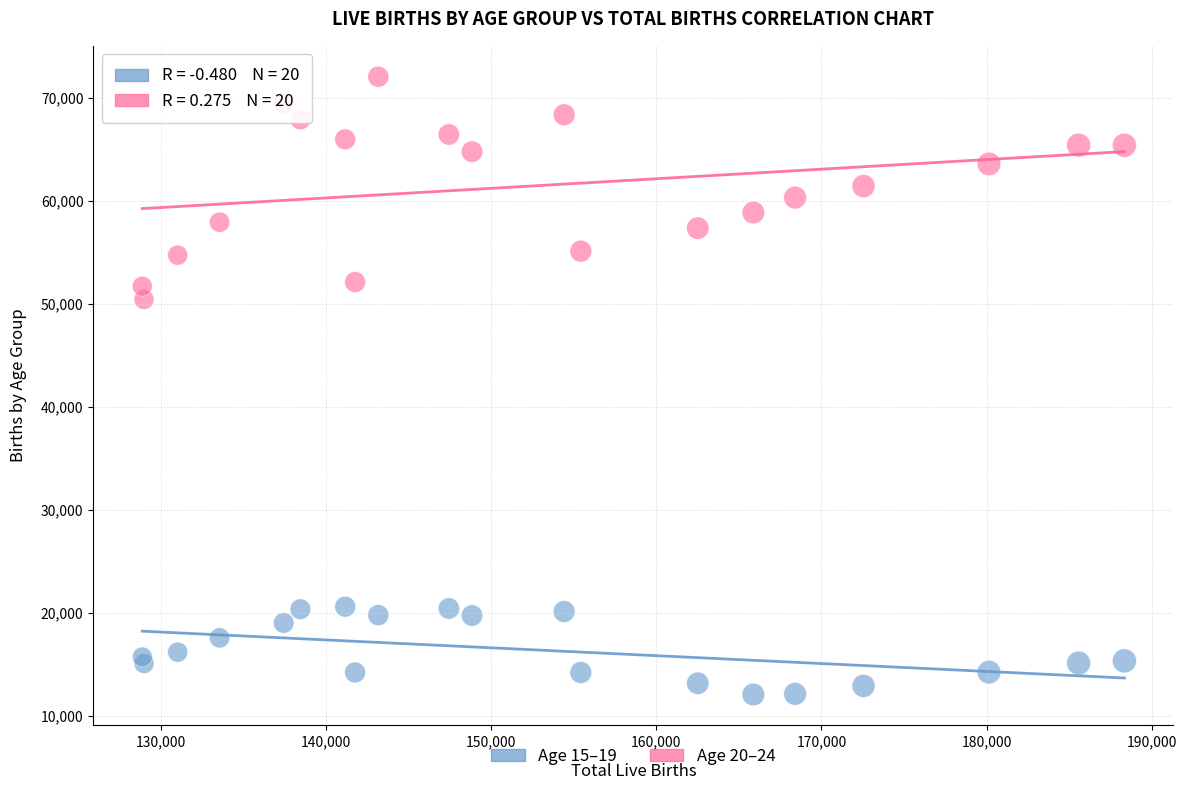

Which series contains the lowest Y value?

Age 15–19